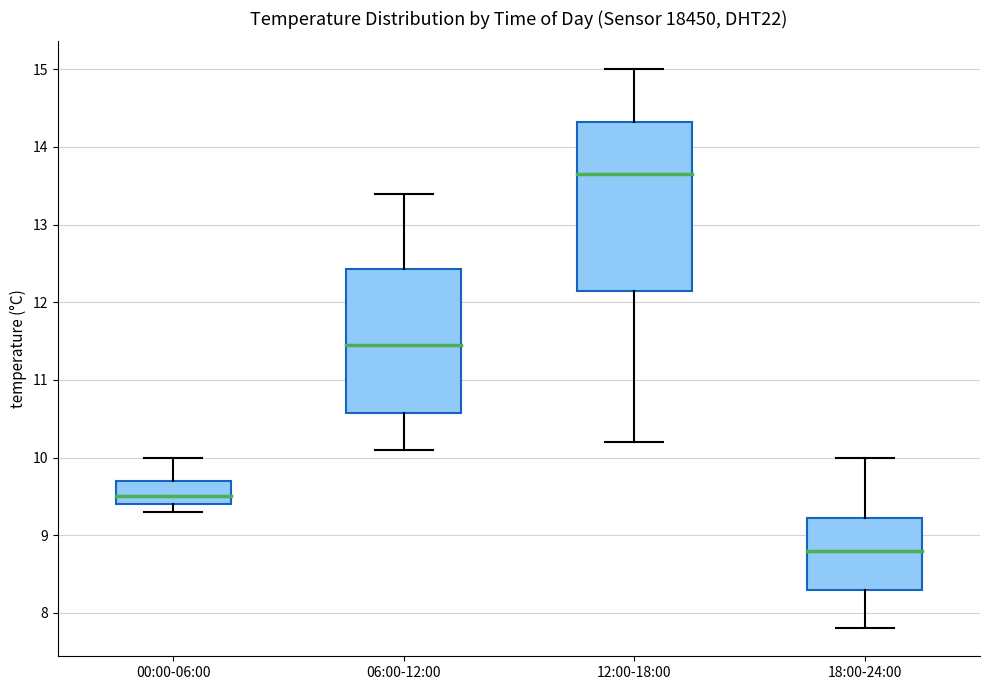

Where is the upper edge of the box for 00:00-06:00 on the y-axis? The values are not printed on the chart, so give them approximately, as read against the axis.

9.7